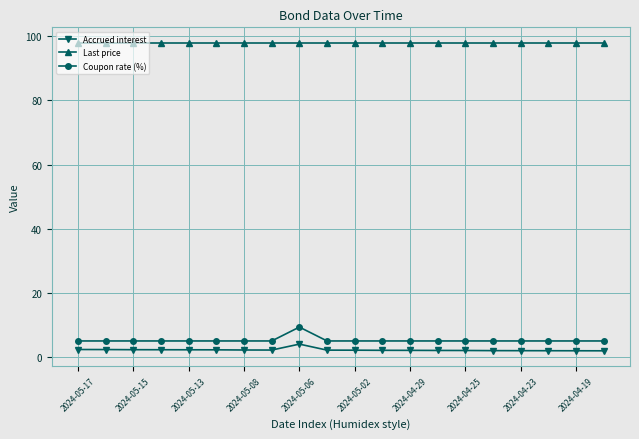

What is the value of the Last price point at the 20th from the left?

98.0